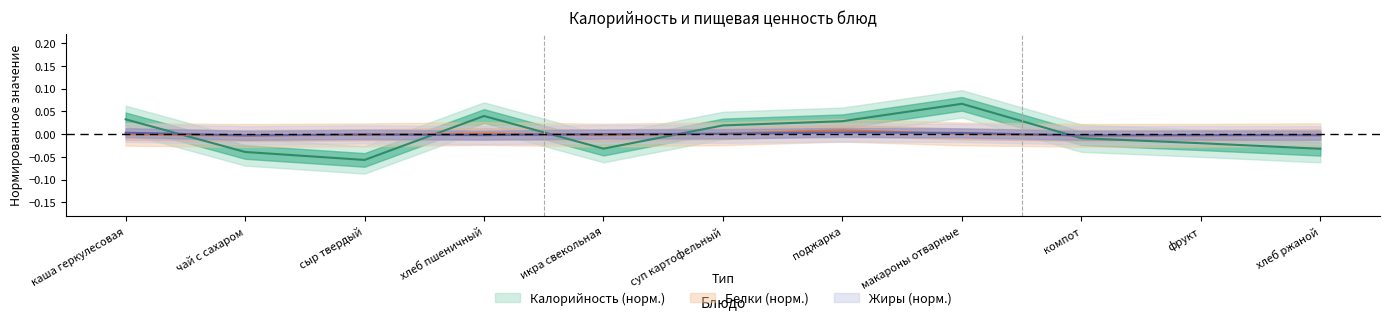

Is it true that Калорийность equals -0.1 at сыр твердый?

True